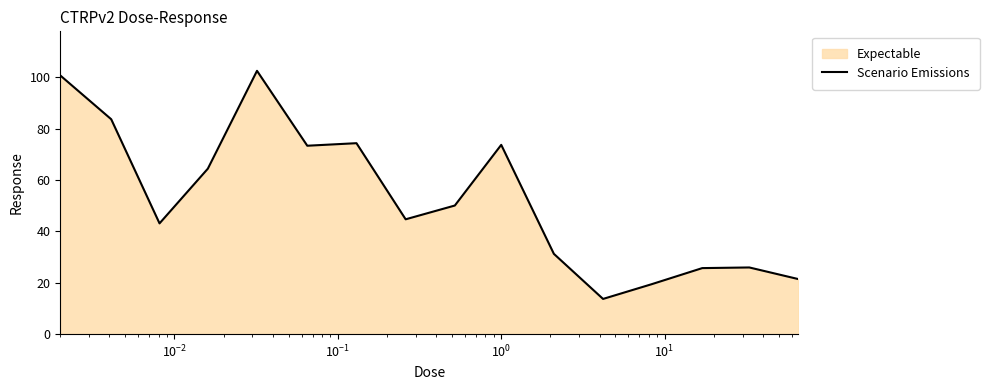

What is the greatest value displayed?

102.5